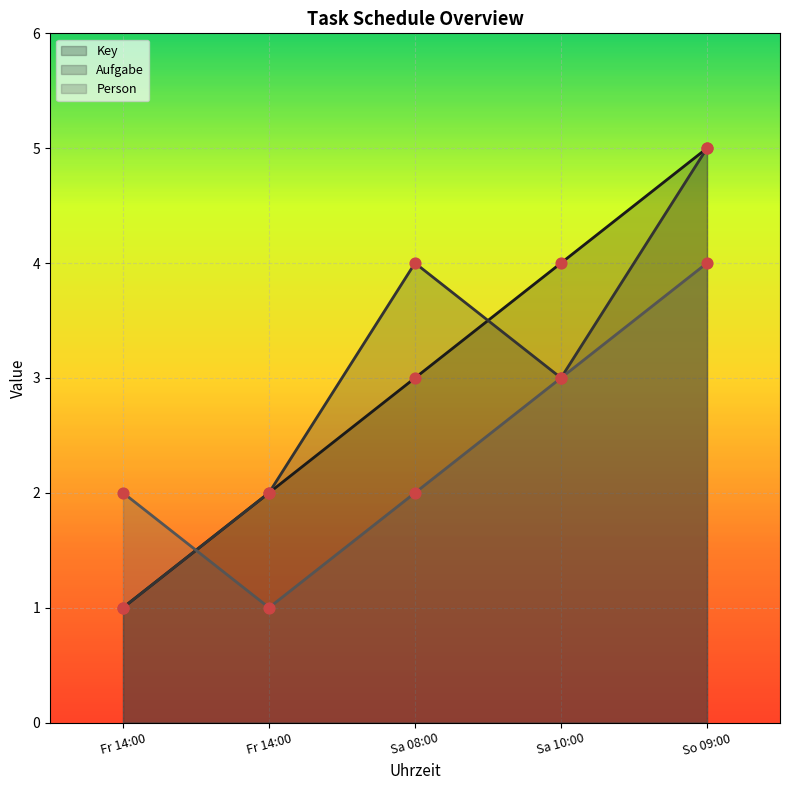

What is the total value across all series at 14:00:00?

4